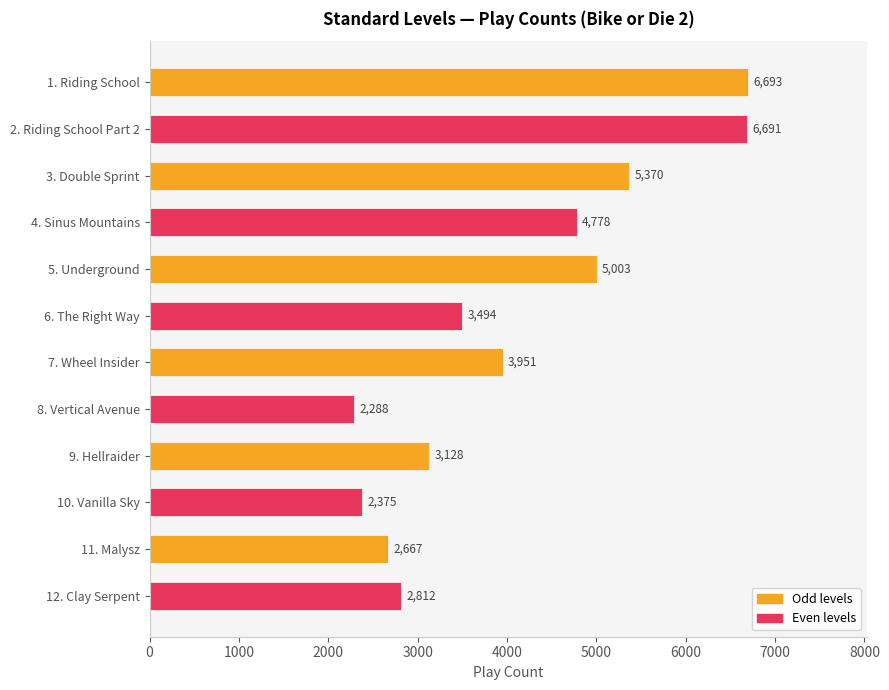

Are the bars grouped side by side (vs. stacked)?

No